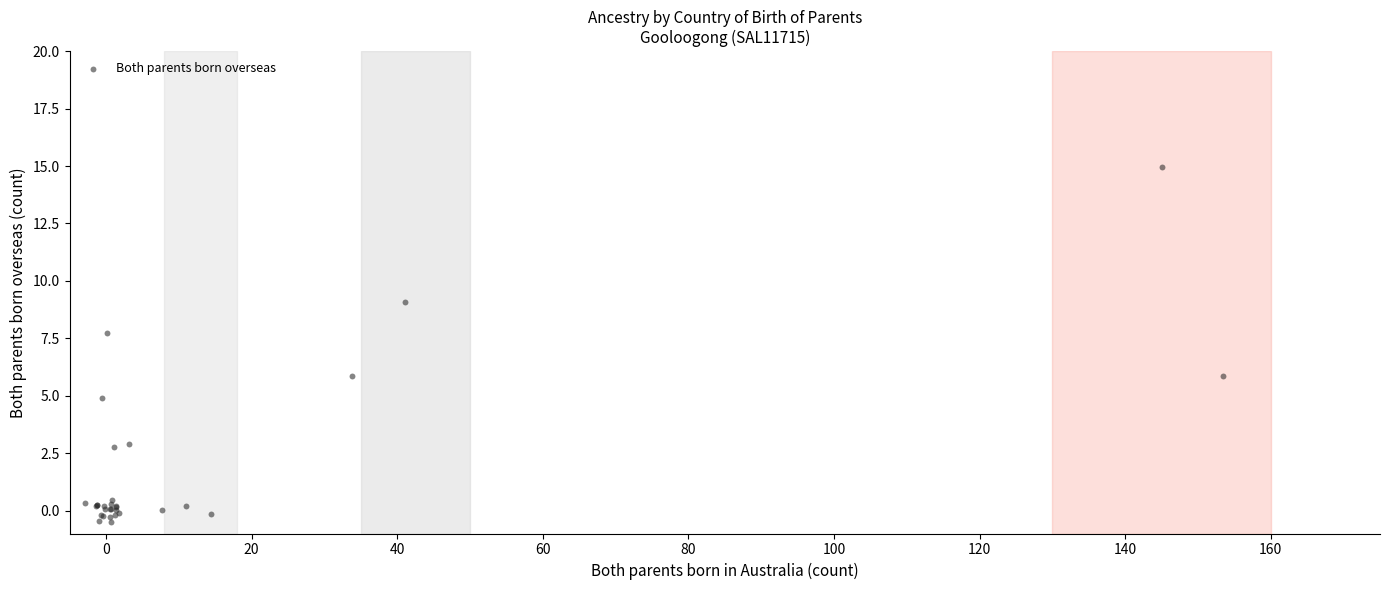

What Y value in the scatter plot is closest to 7?

7.7